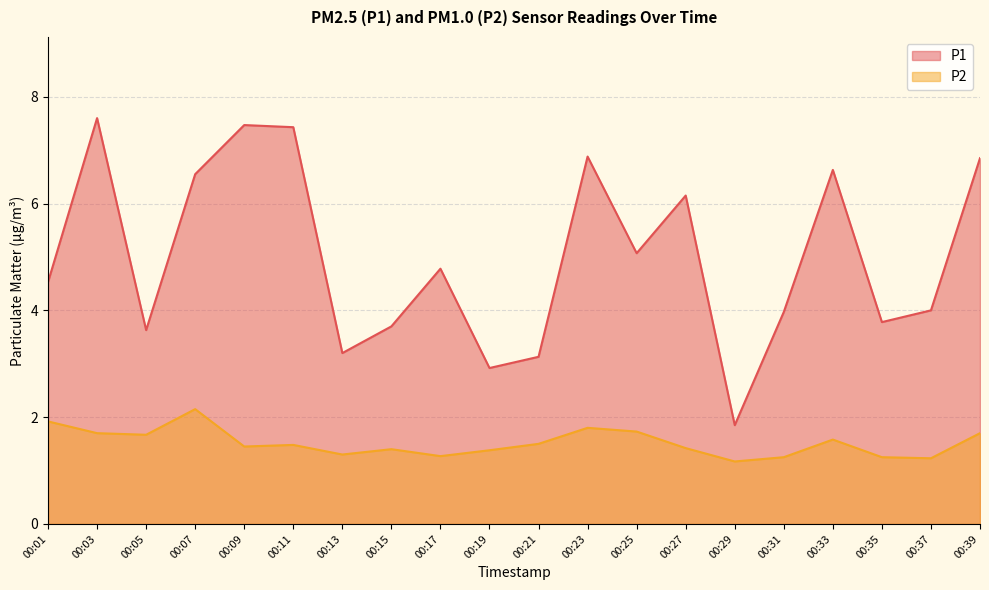

Between 00:29 and 00:11, which is larger?

00:11